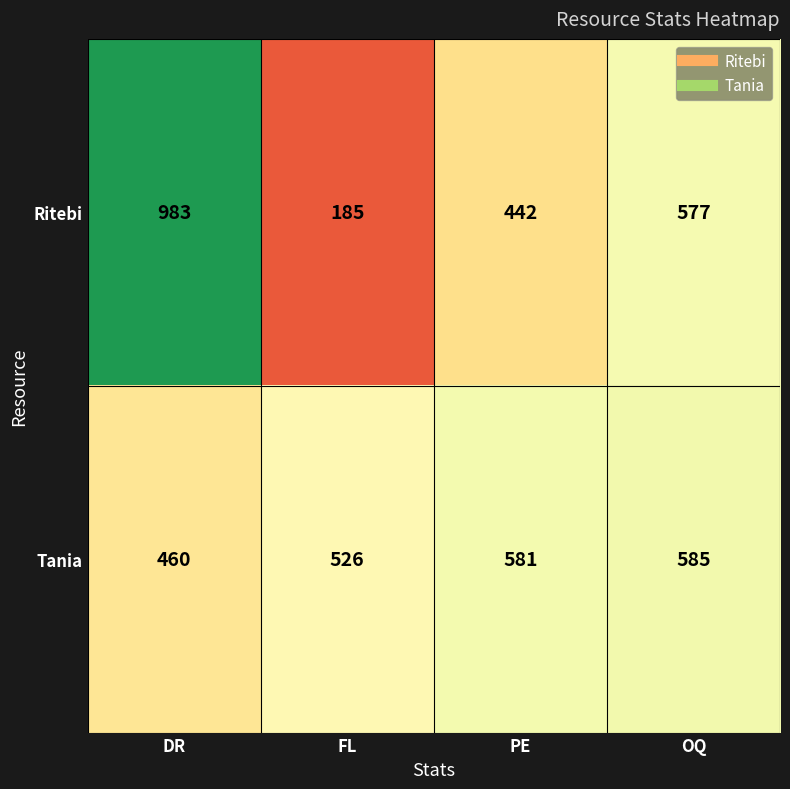

The Tania series shows 581 at PE. True or false?

True